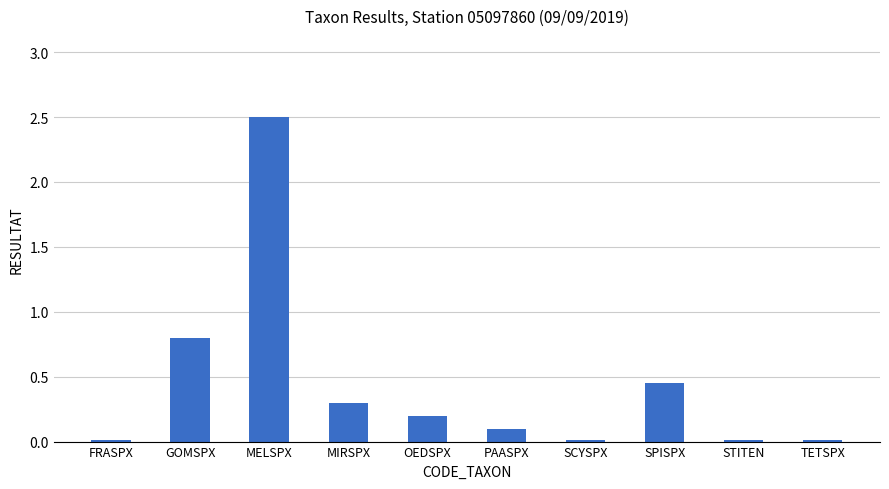

What is the average value?

0.4